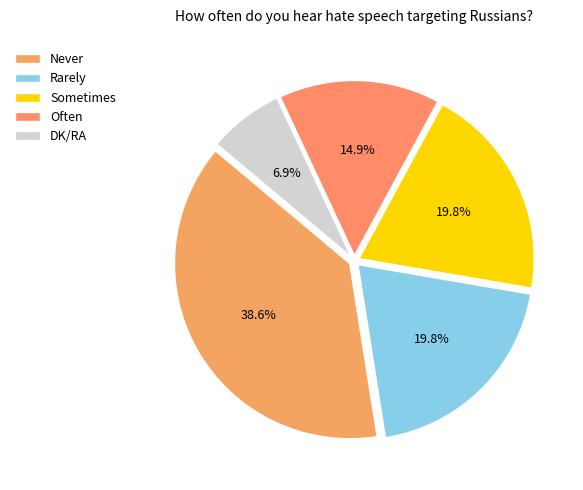

How many slices are in this pie chart?

5